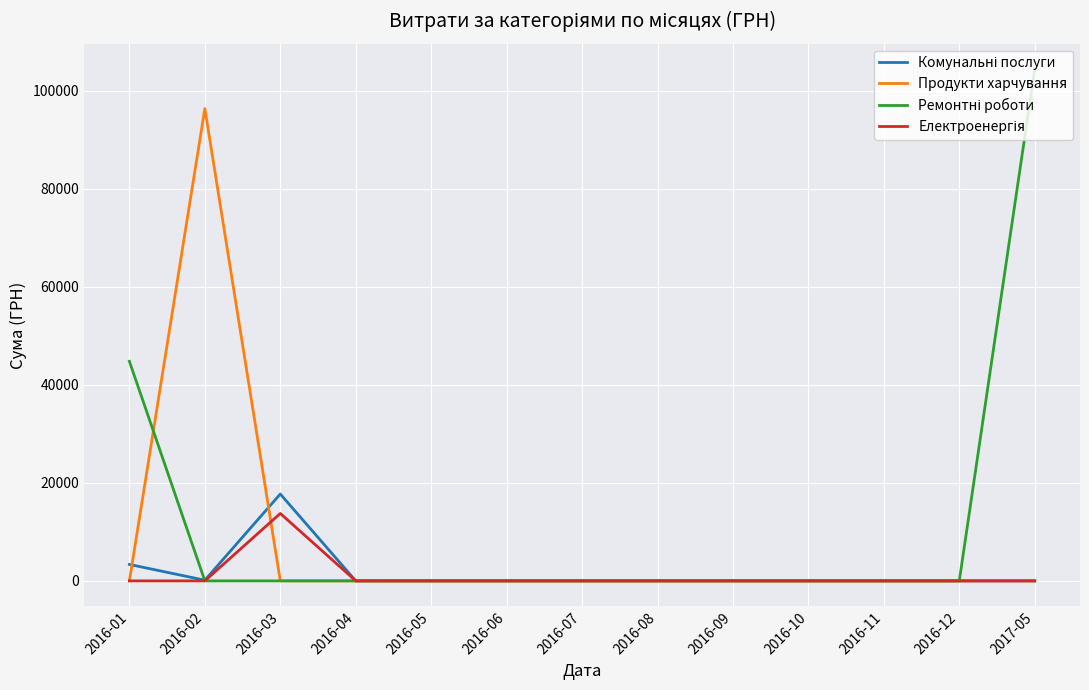

How many lines are shown in the chart?

4